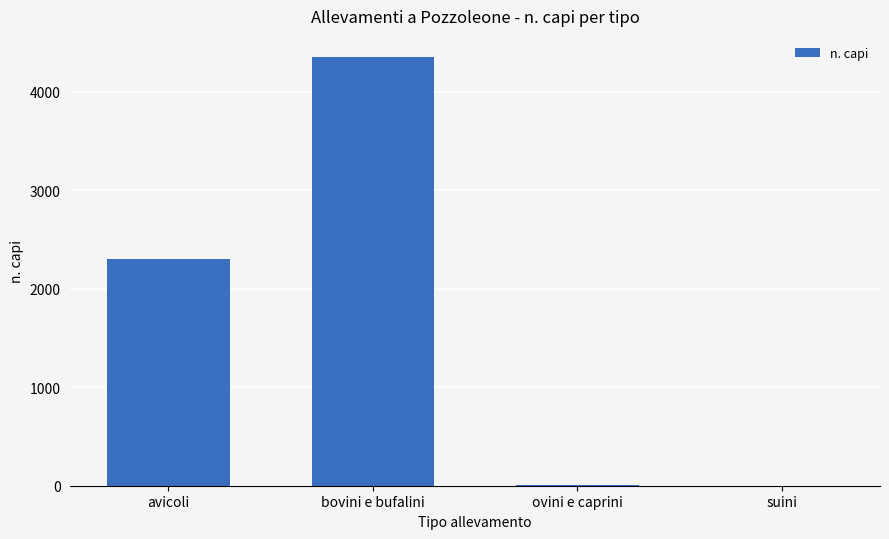

Read the value at ovini e caprini.

3